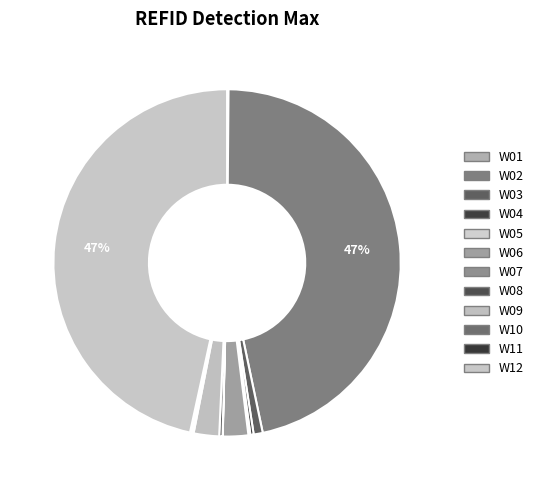

Does W02 account for over 50% of the chart?

No